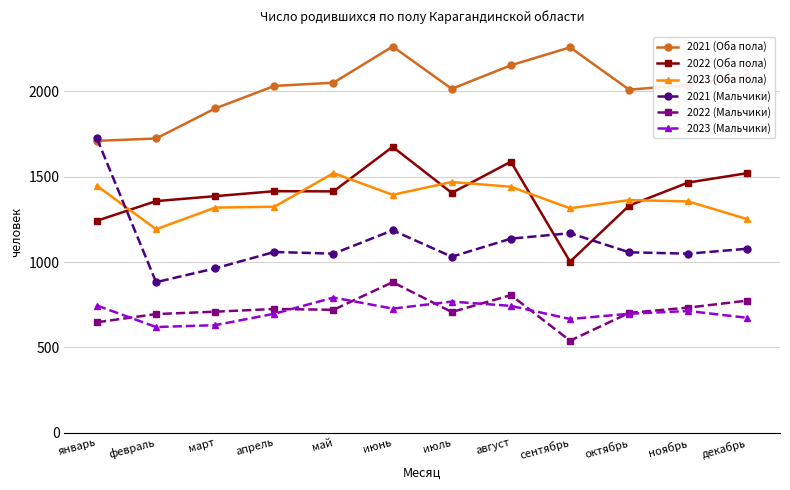

What is the difference between the highest and lowest values at май?

1331